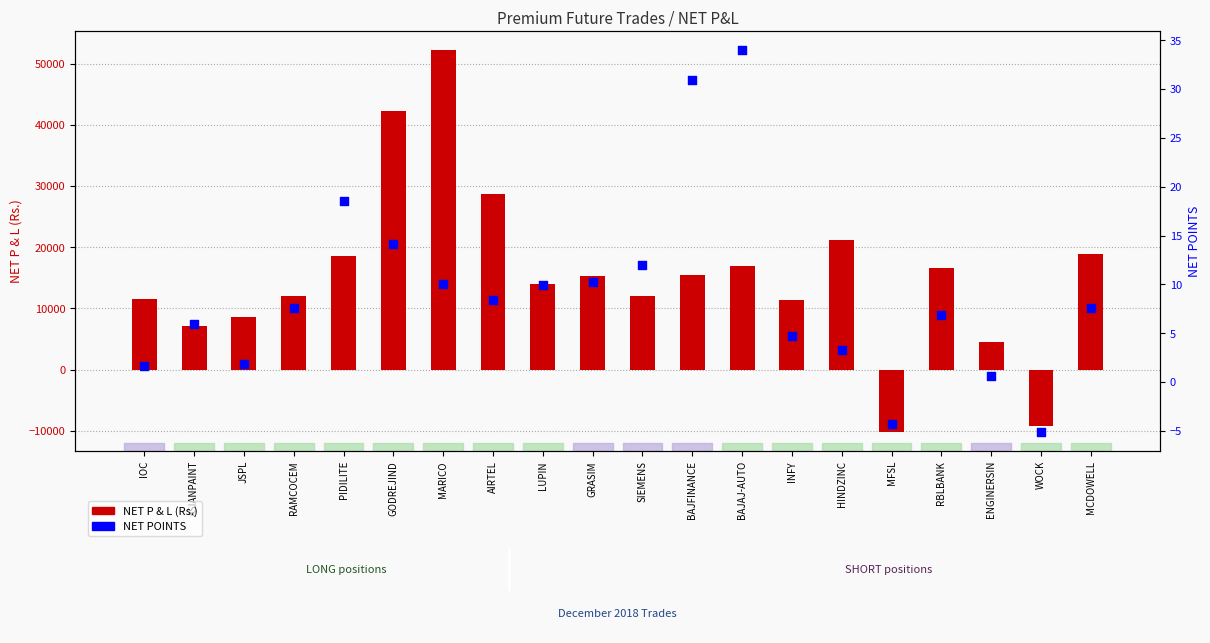

What are all the series names shown in the legend?

NET P & L (Rs.), NET POINTS